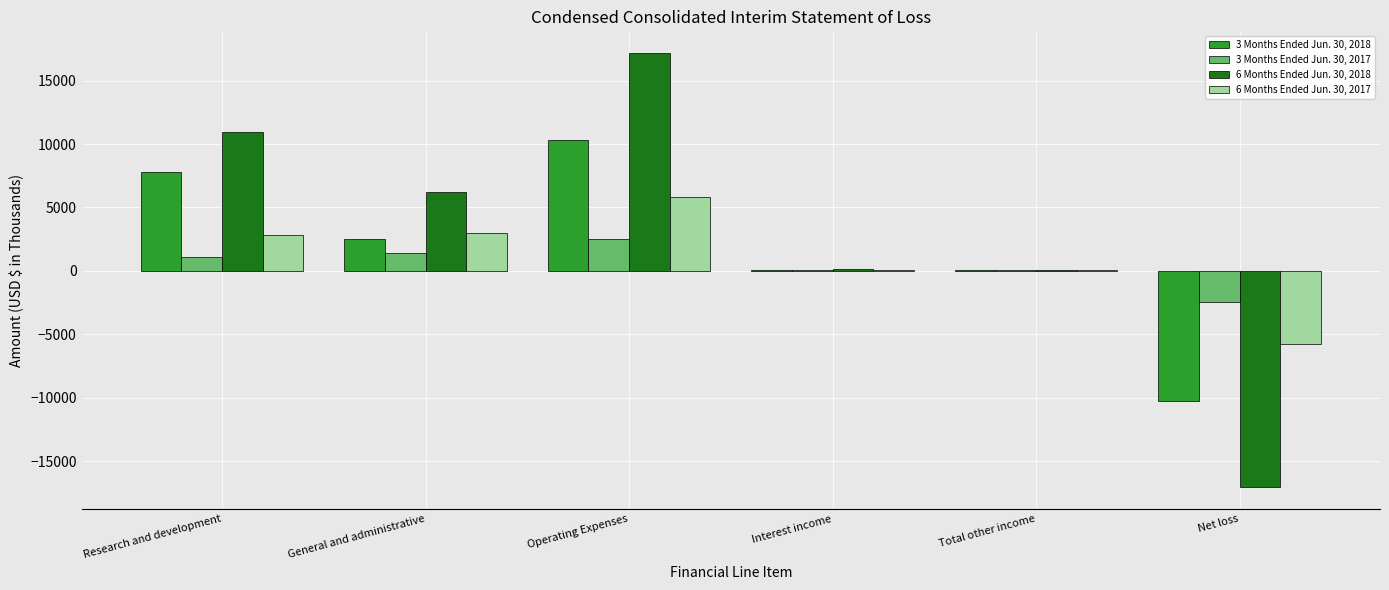

Which series has the largest range (max minus min)?

6 Months Ended Jun. 30, 2018